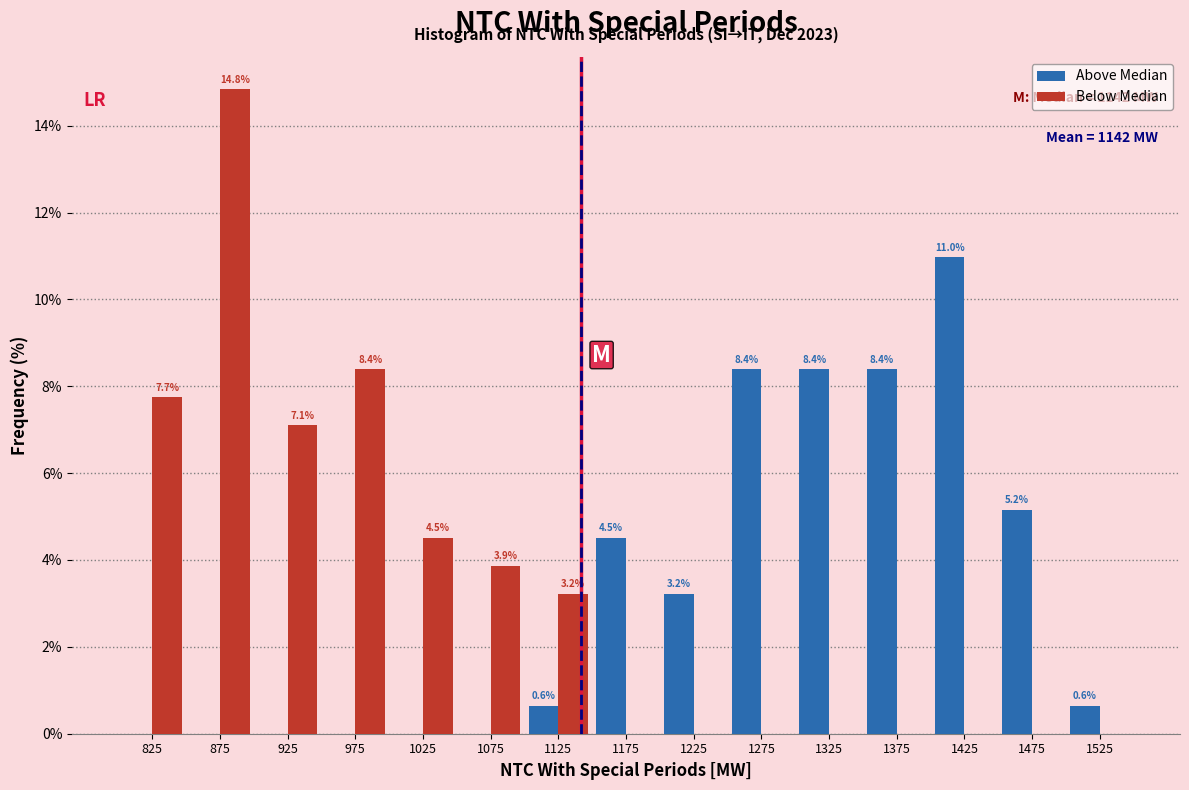

In the Above Median series, which range on the x-axis has the tallest bar?

1400 to 1450